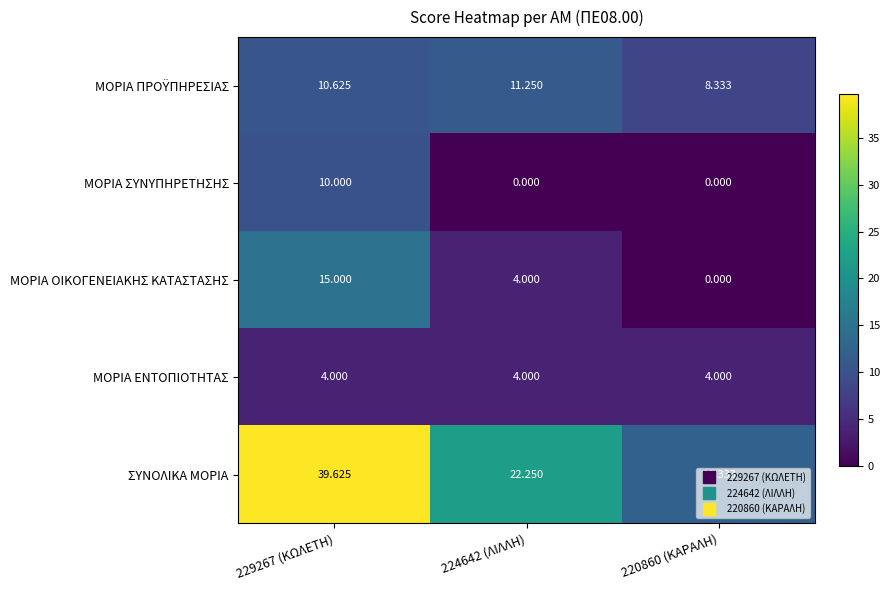

Which series has the widest spread of values?

ΣΥΝΟΛΙΚΑ ΜΟΡΙΑ